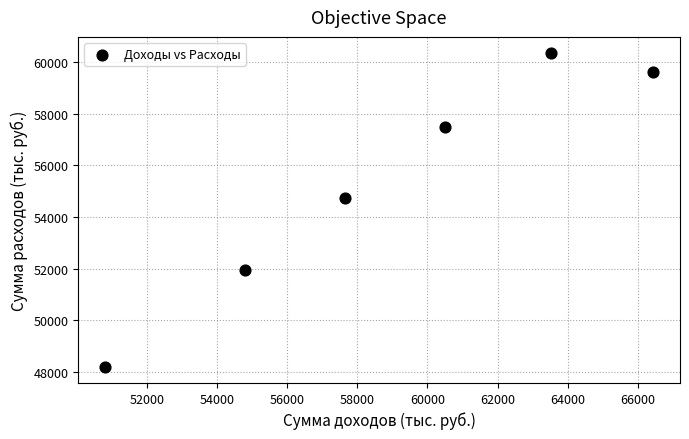

What Y value in the scatter plot is closest to 54276?

54752.1